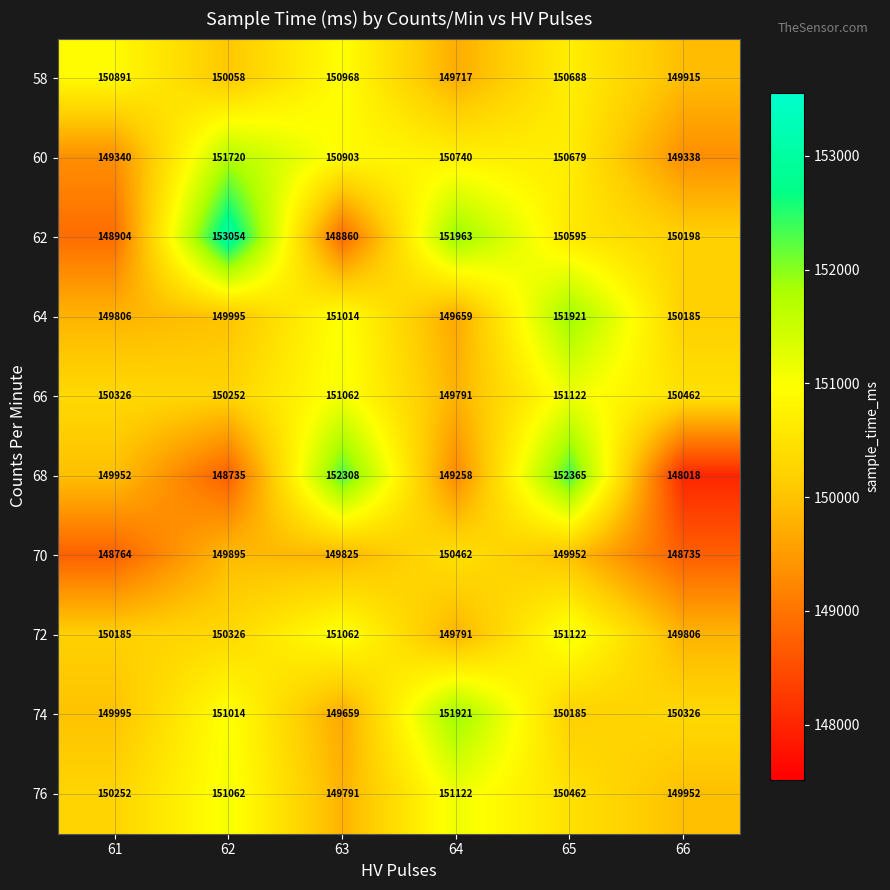

Which series has the largest range (max minus min)?

68